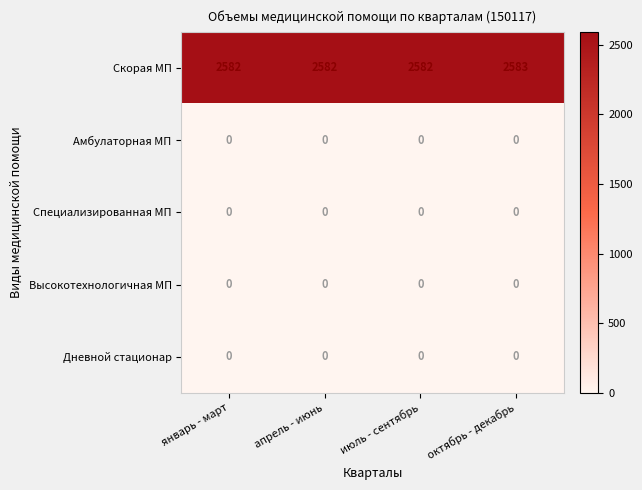

Which series has the widest spread of values?

Скорая МП